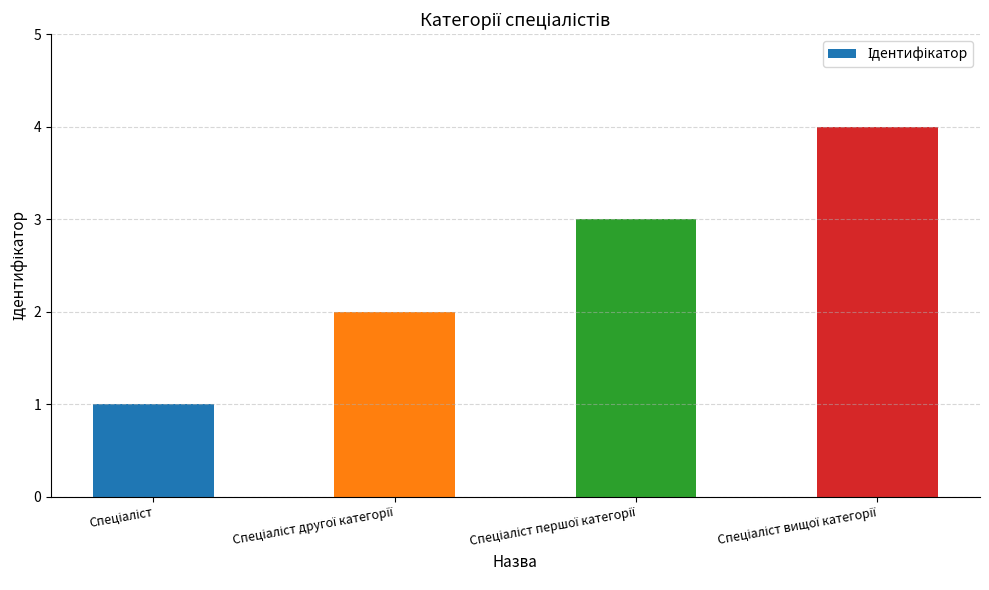

What is the greatest value displayed?

4